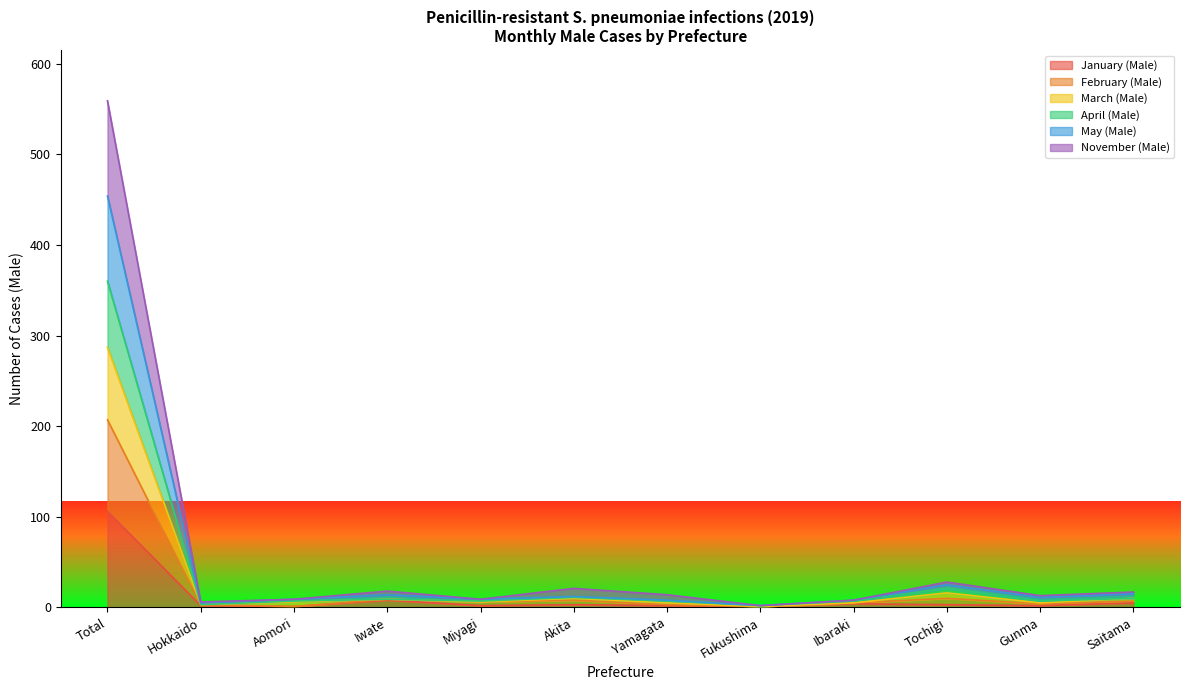

What is the highest value of the January (Male) series?

106